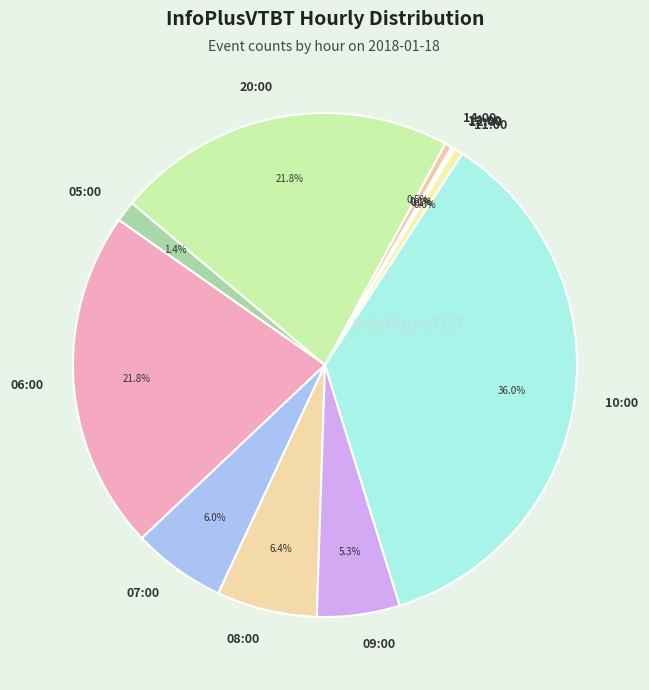

Which slice is the largest?

10:00